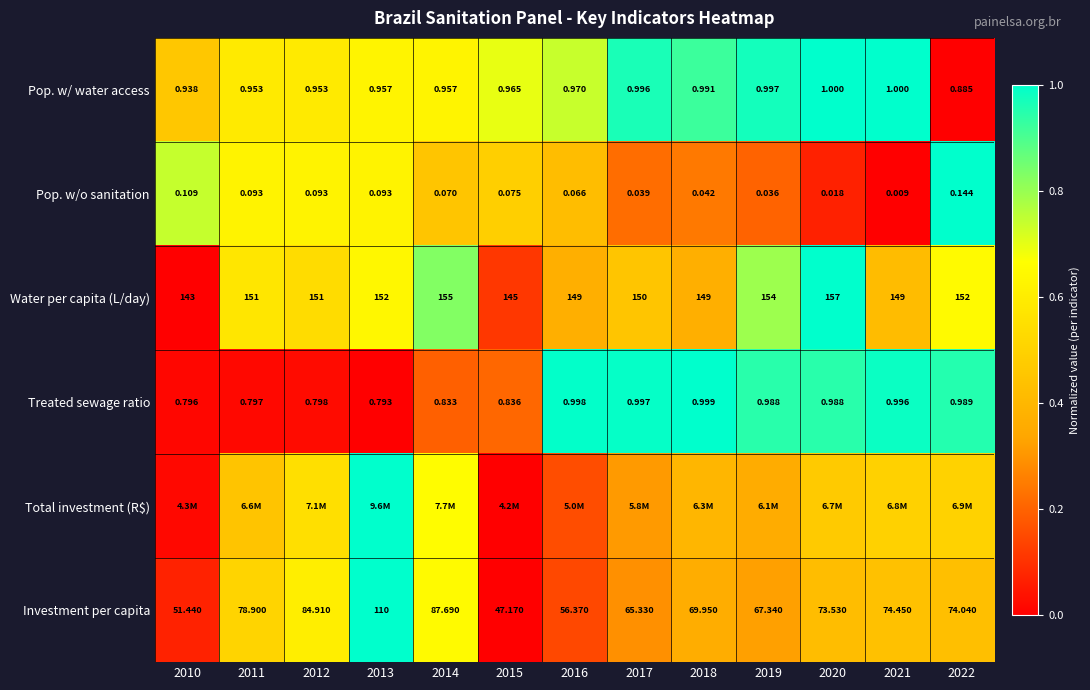

Is the value of Pop. w/o sanitation at 2016 greater than the value of Pop. w/ water access at 2021?

No